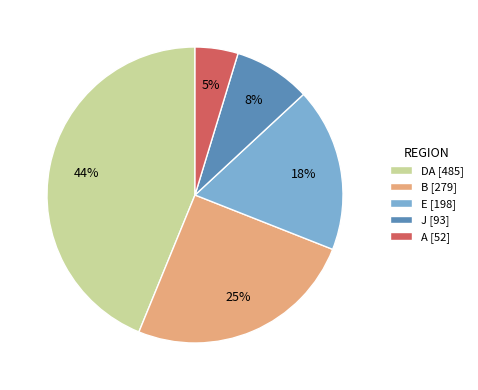

Do A [52] and J [93] together represent more than half of the pie?

No